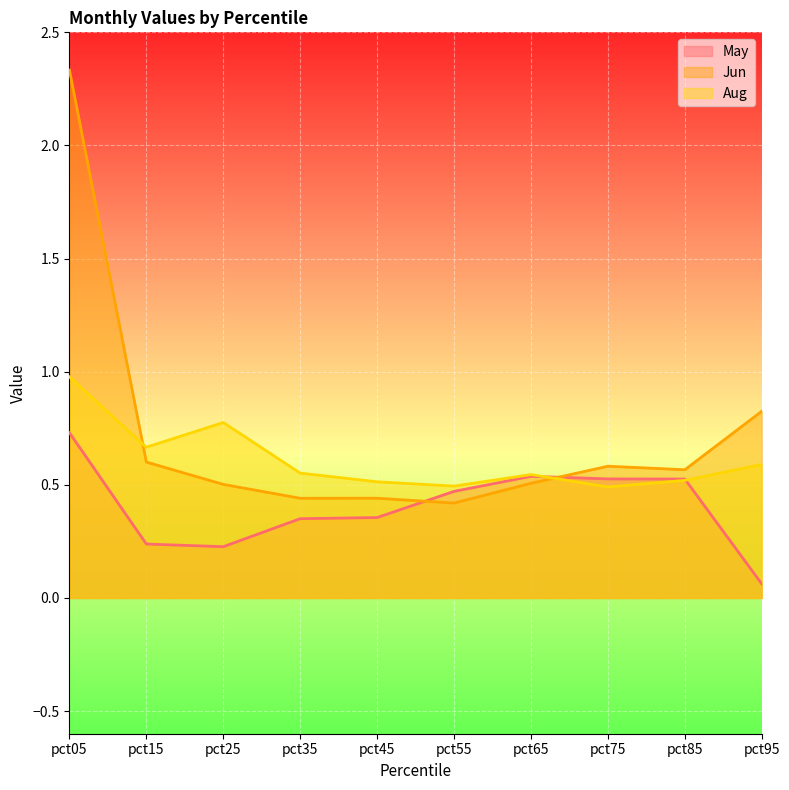

True or false: May and Jun cross at least once.

True